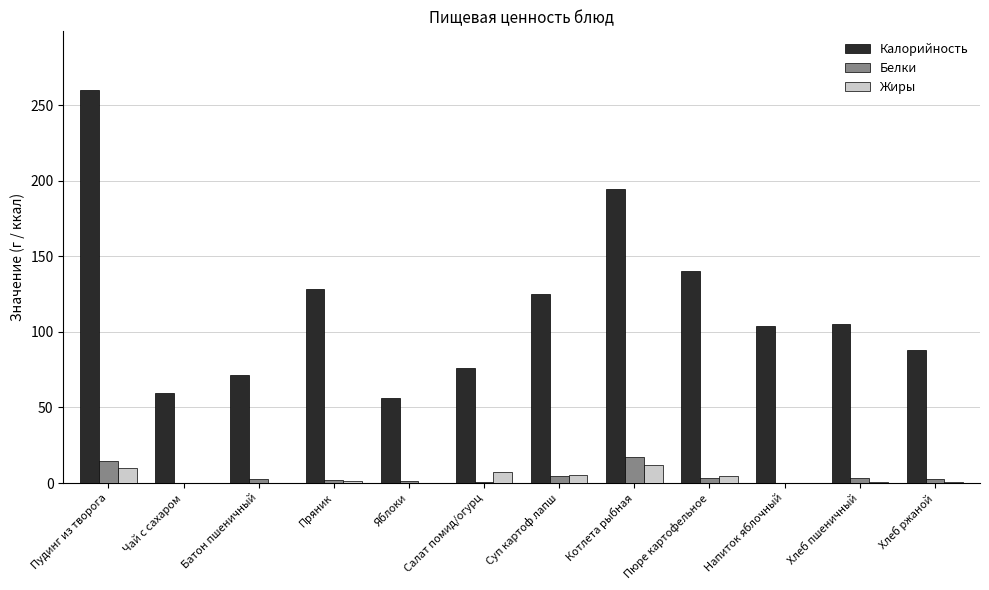

What is the difference between the Калорийность values at Яблоки and Батон пшеничный?

14.9